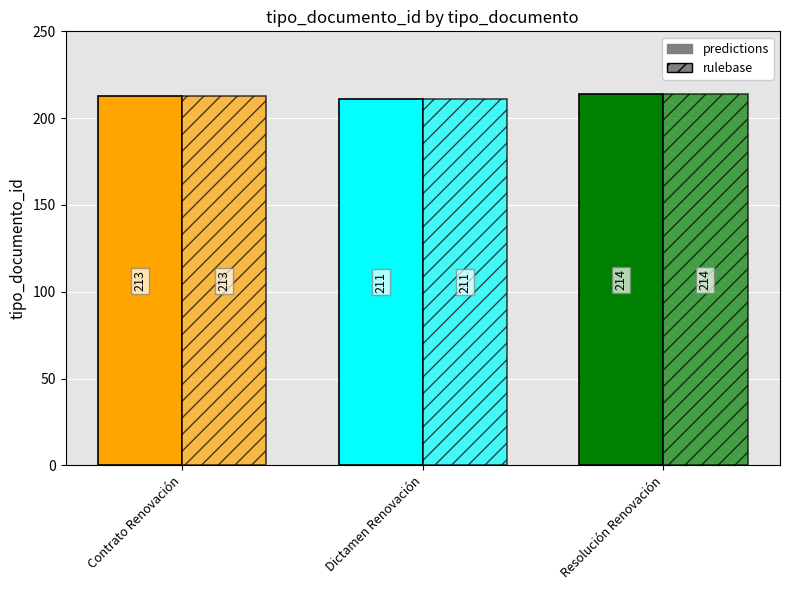

What is the lowest value of the rulebase series?

211